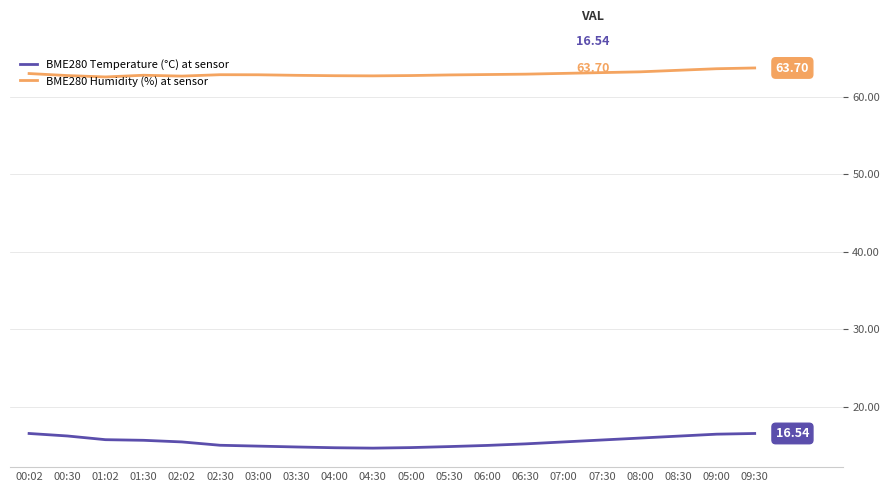

Count the number of categories in the chart.

20